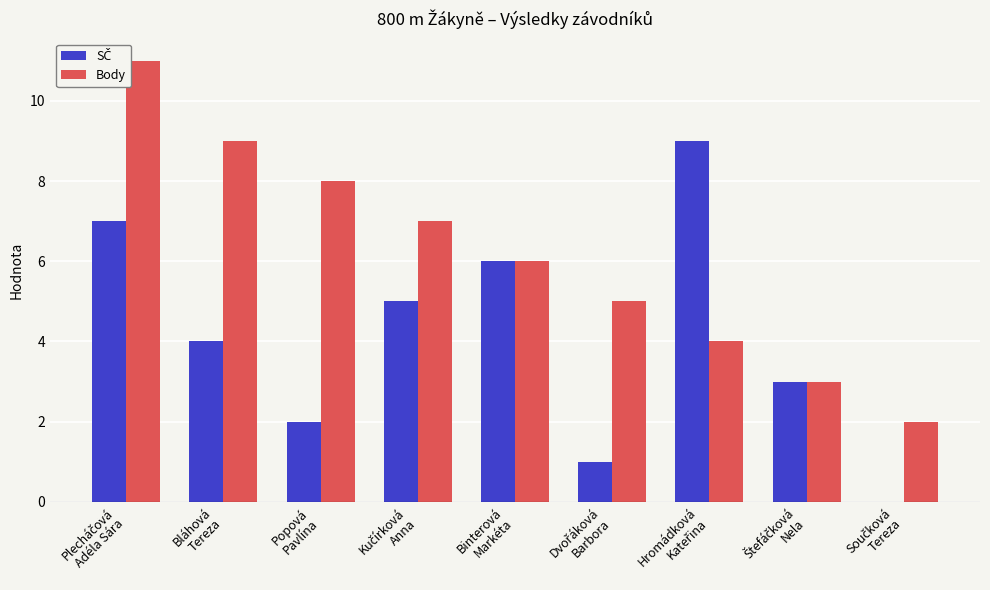

What is the greatest value displayed?

11